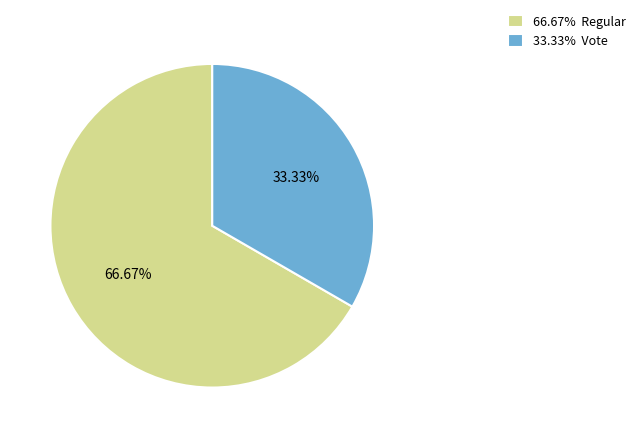

Count the number of slices in the pie.

2